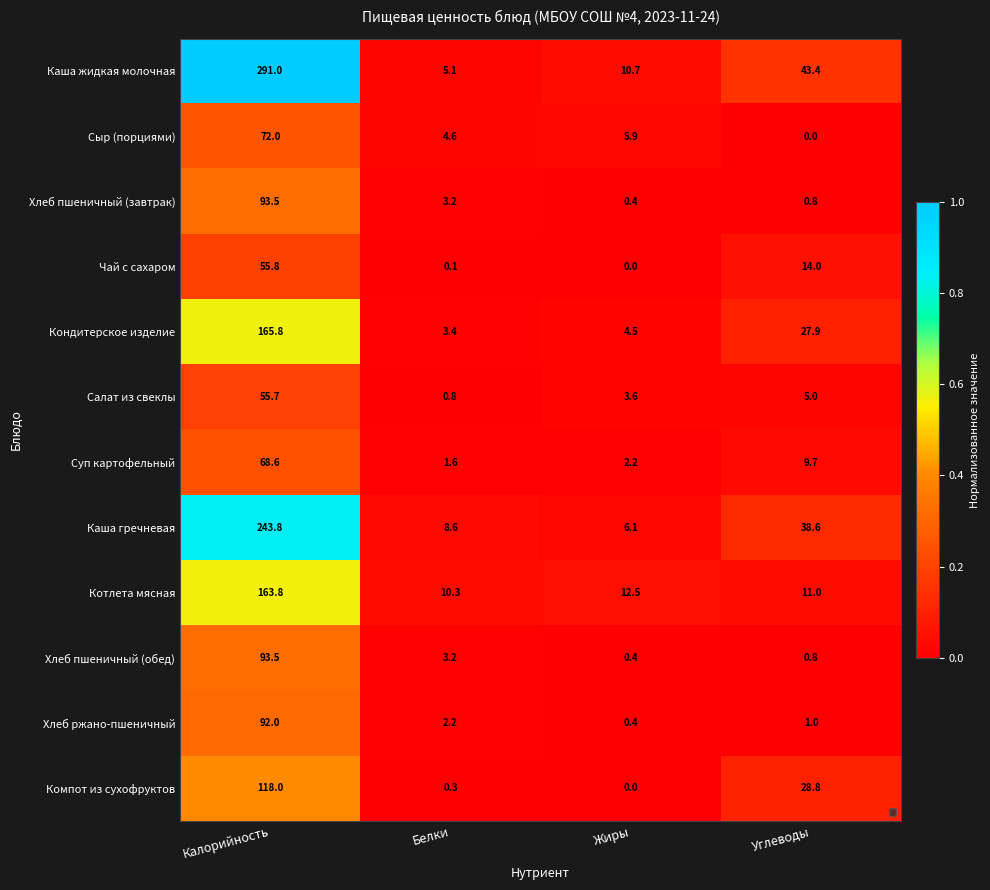

True or false: Хлеб ржано-пшеничный has a value of 0.9 at Белки.

False